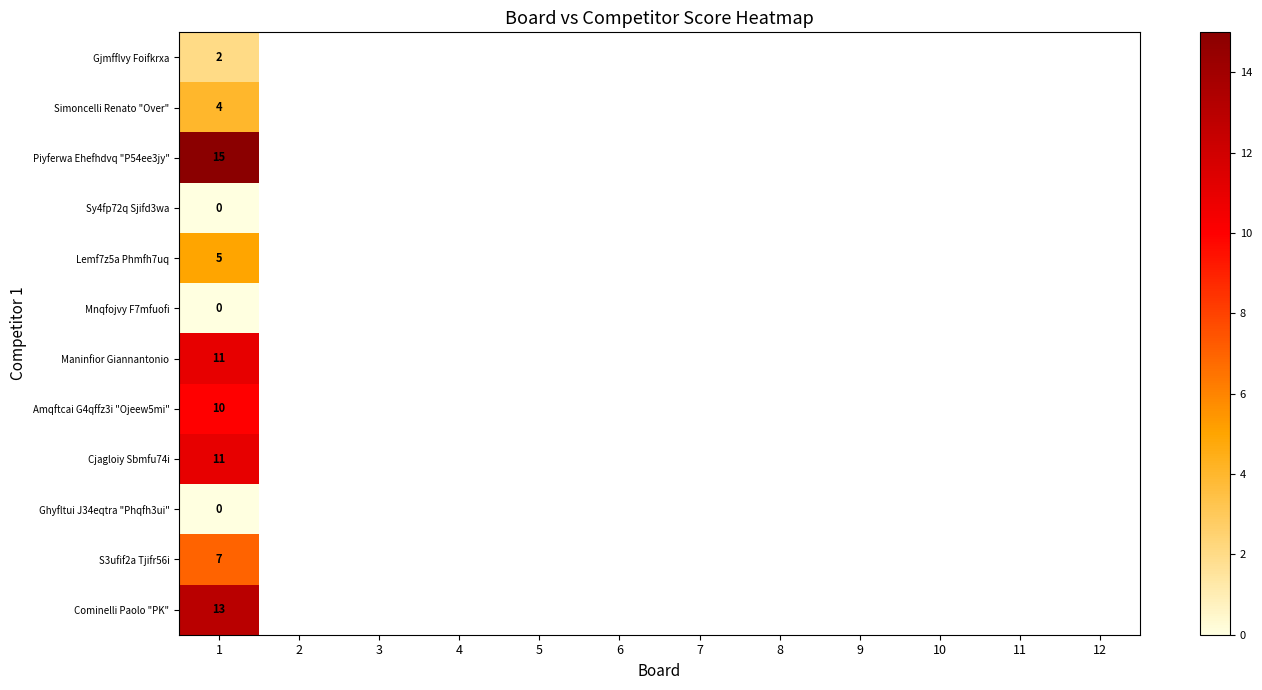

Rank the series by their maximum value, from highest to lowest.

Piyferwa Ehefhdvq "P54ee3jy", Cominelli Paolo "PK", Maninfior Giannantonio, Cjagloiy Sbmfu74i, Amqftcai G4qffz3i "Ojeew5mi", S3ufif2a Tjifr56i, Lemf7z5a Phmfh7uq, Simoncelli Renato "Over", Gjmfflvy Foifkrxa, Sy4fp72q Sjifd3wa, Mnqfojvy F7mfuofi, Ghyfltui J34eqtra "Phqfh3ui"